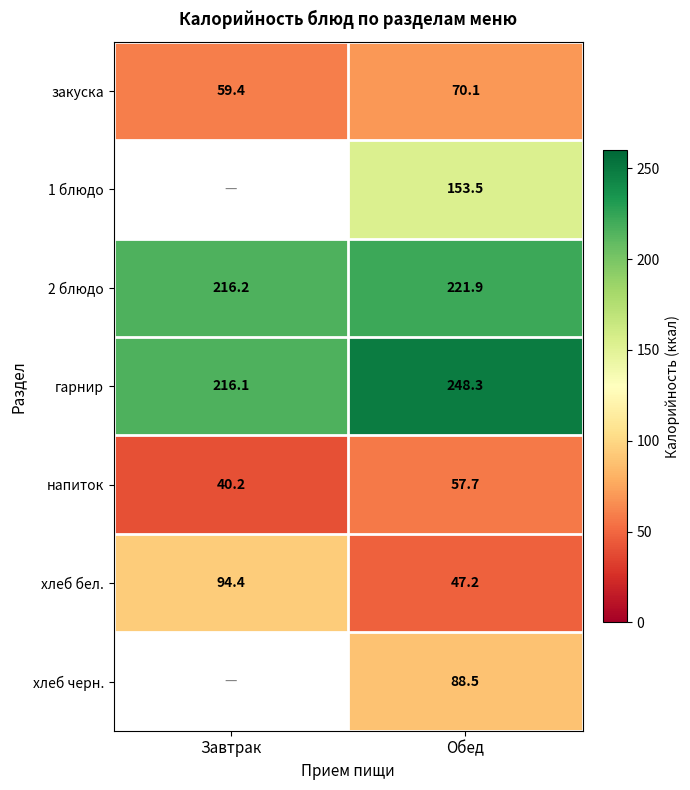

What is the difference between the maximum and minimum values in the хлеб бел. series?

47.2